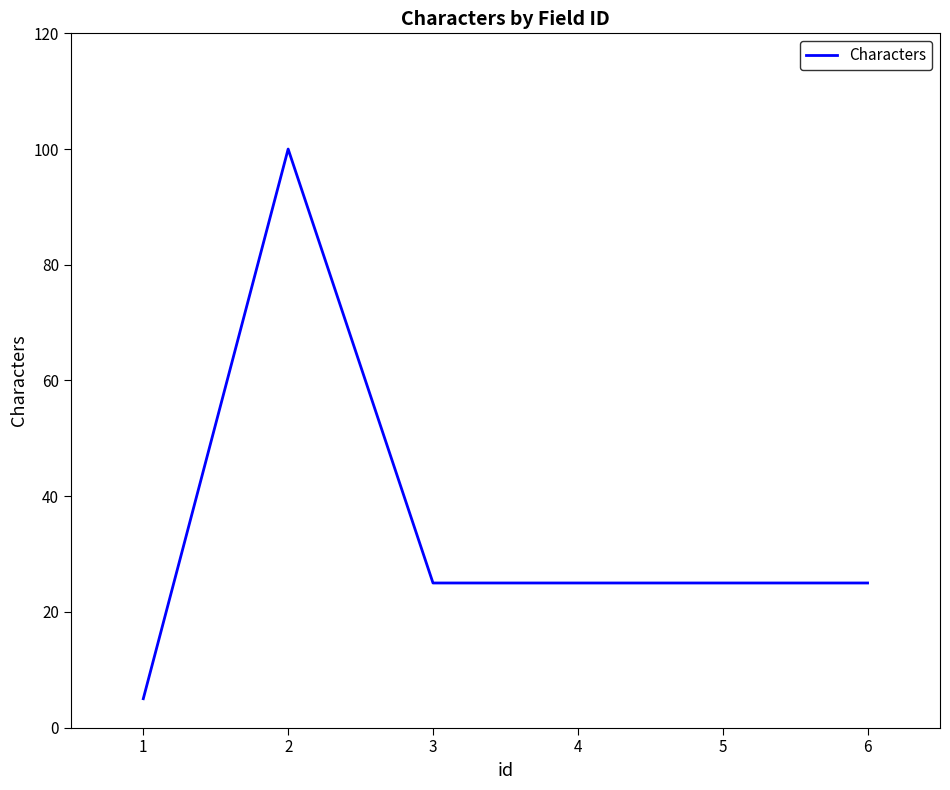

What is the ratio of the value at 6 to the value at 1?

5.0